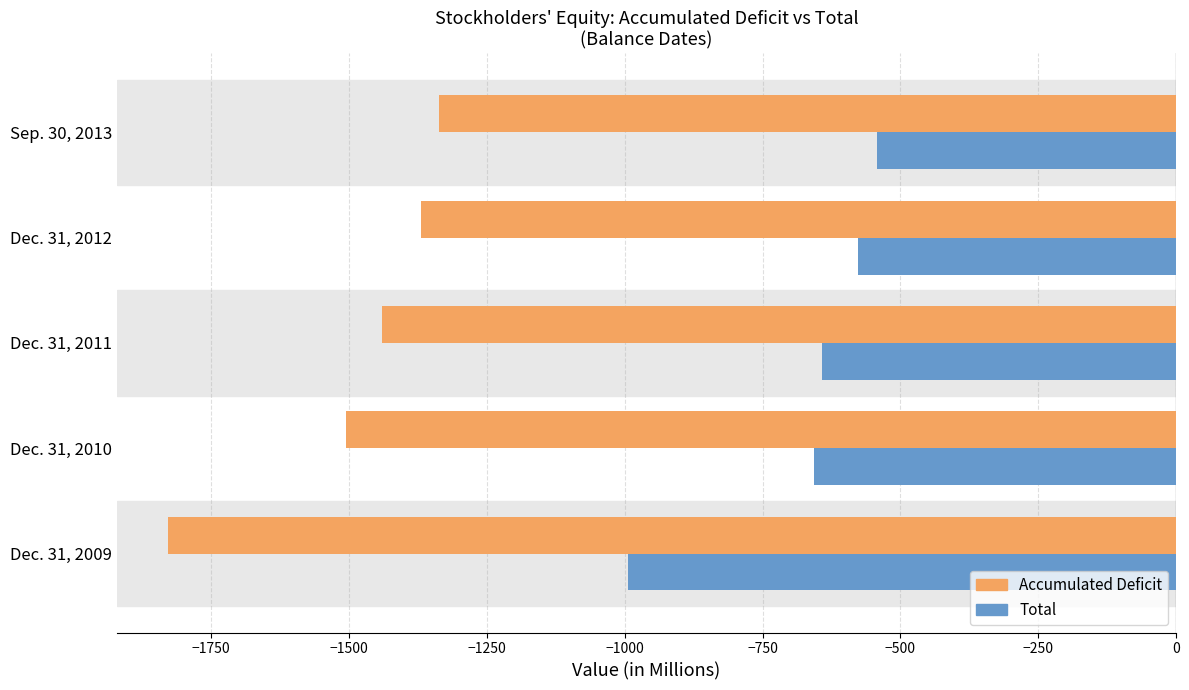

True or false: Total has a value of -359.3 at Sep. 30, 2013.

False